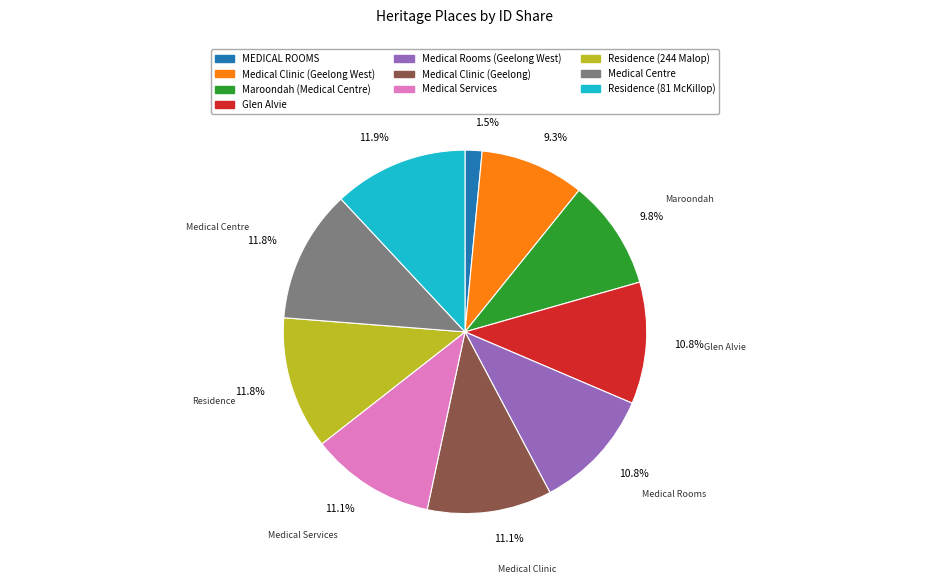

True or false: Glen Alvie accounts for 11% of the total.

True